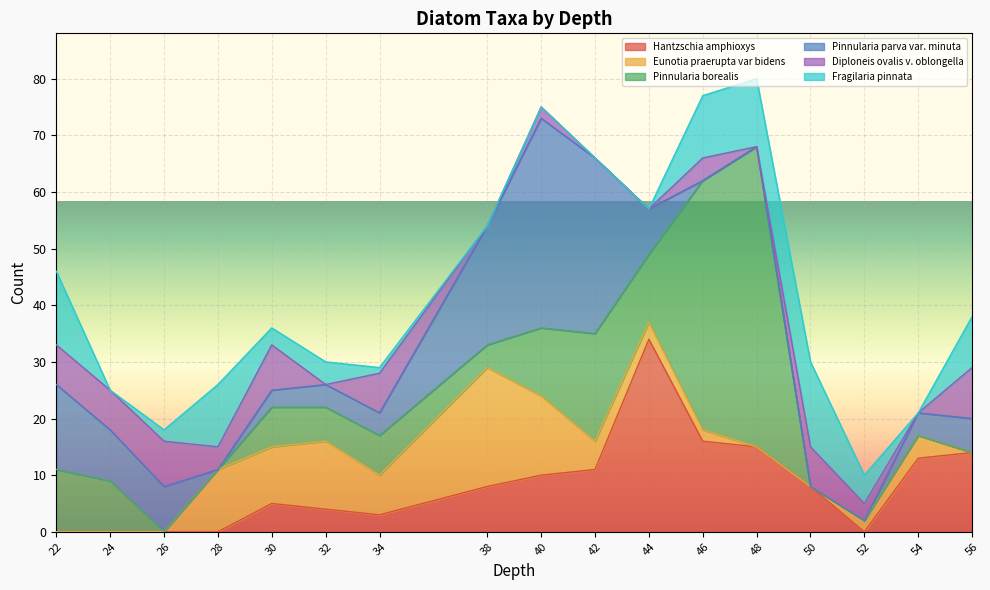

Reading right to left, transcribe all the data shown in this chart.

Hantzschia amphioxys: 56=14	54=13	52=0	50=8	48=15	46=16	44=34	42=11	40=10	38=8	34=3	32=4	30=5	28=0	26=0	24=0	22=0
Eunotia praerupta var bidens: 56=0	54=4	52=2	50=0	48=0	46=2	44=3	42=5	40=14	38=21	34=7	32=12	30=10	28=11	26=0	24=0	22=0
Pinnularia borealis: 56=0	54=0	52=0	50=0	48=53	46=44	44=12	42=19	40=12	38=4	34=7	32=6	30=7	28=0	26=0	24=9	22=11
Pinnularia parva var. minuta: 56=6	54=4	52=0	50=0	48=0	46=0	44=8	42=31	40=37	38=21	34=4	32=4	30=3	28=0	26=8	24=9	22=15
Diploneis ovalis v. oblongella: 56=9	54=0	52=3	50=7	48=0	46=4	44=0	42=0	40=2	38=0	34=7	32=0	30=8	28=4	26=8	24=7	22=7
Fragilaria pinnata: 56=9	54=0	52=5	50=15	48=12	46=11	44=0	42=0	40=0	38=0	34=1	32=4	30=3	28=11	26=2	24=0	22=13